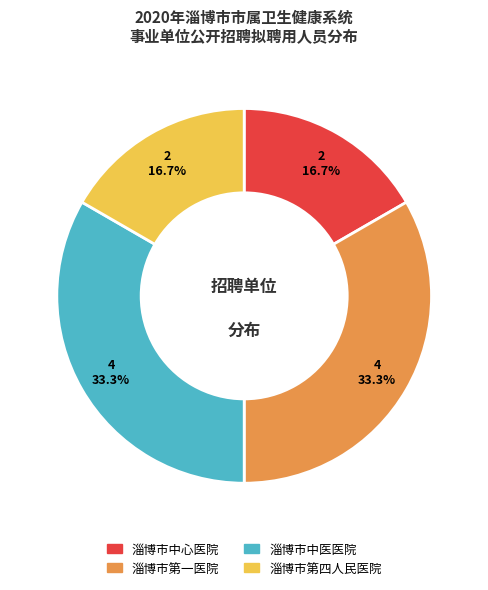

To the nearest percent, what percentage of the pie is 淄博市中医医院?

33%